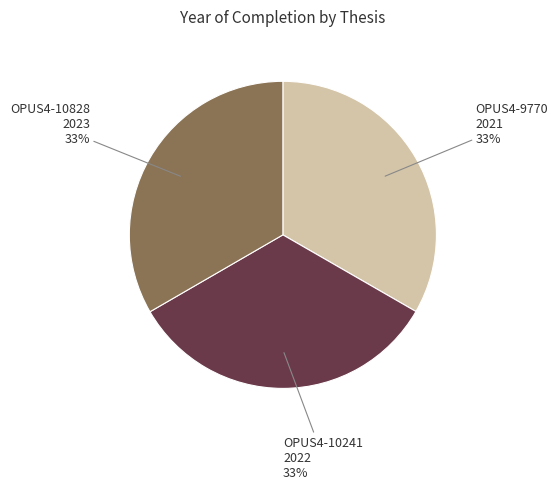

To the nearest percent, what percentage of the pie is OPUS4-10828?

33%